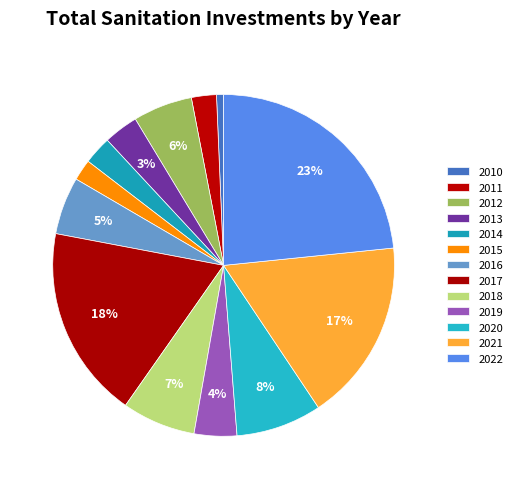

Which slice is the smallest?

2010